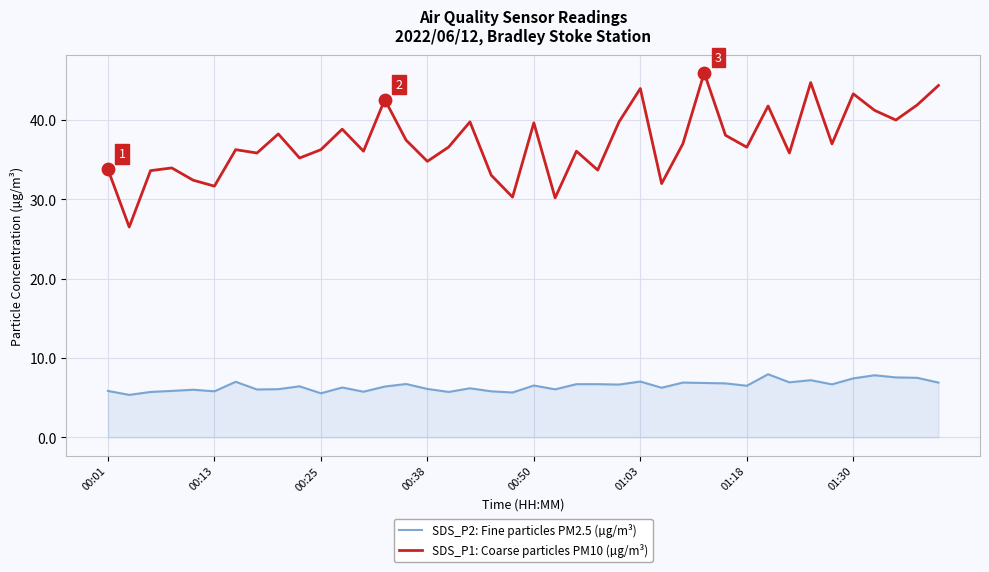

Which series has the largest total across all categories?

SDS_P1: Coarse particles PM10 (µg/m³)